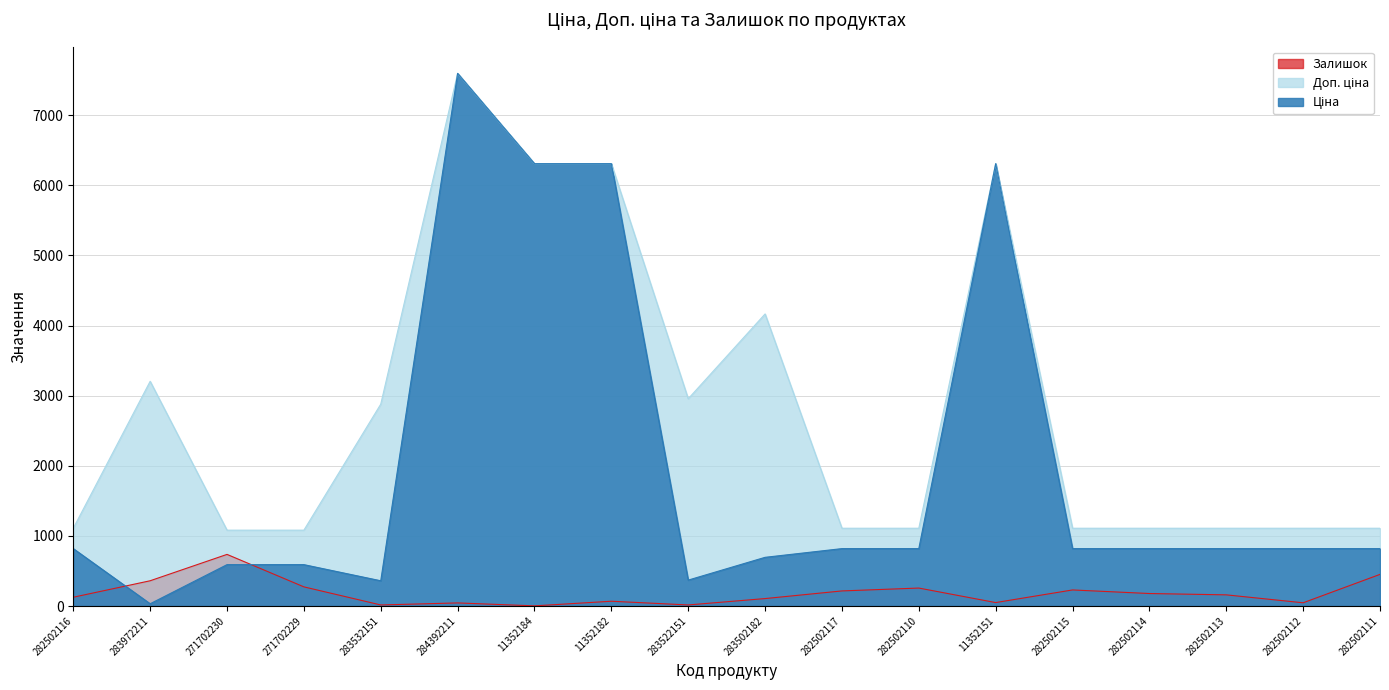

Does the chart display data point markers on the line(s)?

No